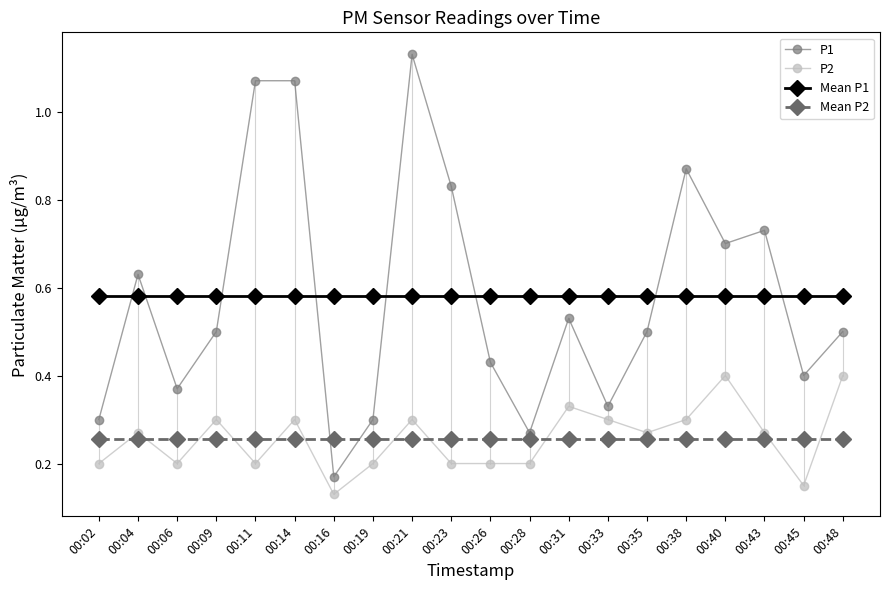

True or false: P2 and P1 intersect in this chart.

False